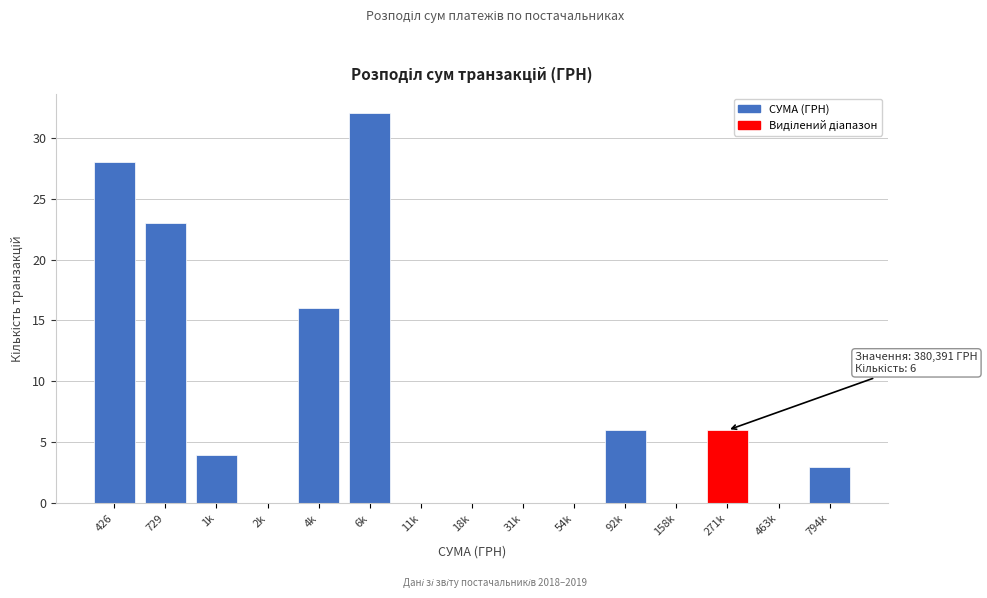

Reading left to right, what are all the values shown in this chart?

426=28	729=23	1k=4	2k=0	4k=16	6k=32	11k=0	18k=0	31k=0	54k=0	92k=6	158k=0	271k=6	463k=0	794k=3